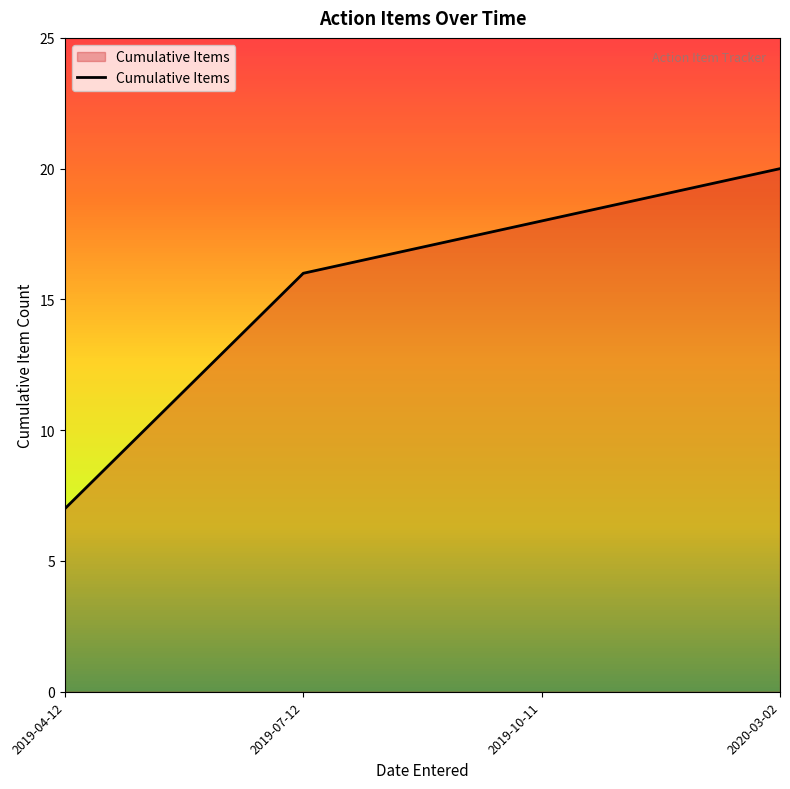

What is the ratio of the value at 2019-10-11 to the value at 2019-04-12?

2.6